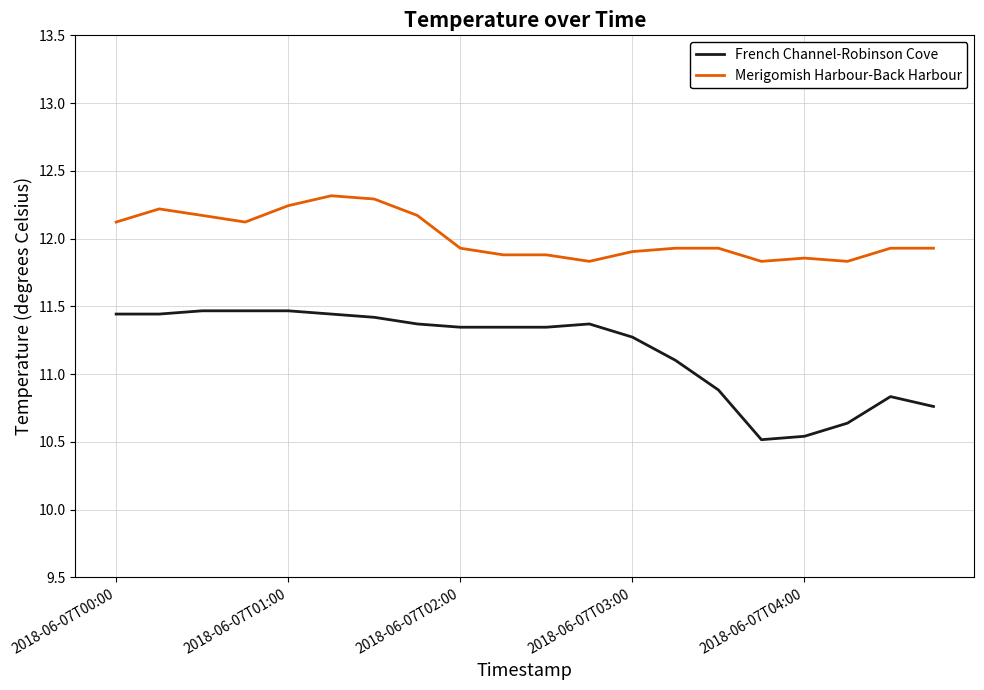

True or false: French Channel-Robinson Cove and Merigomish Harbour-Back Harbour intersect in this chart.

False